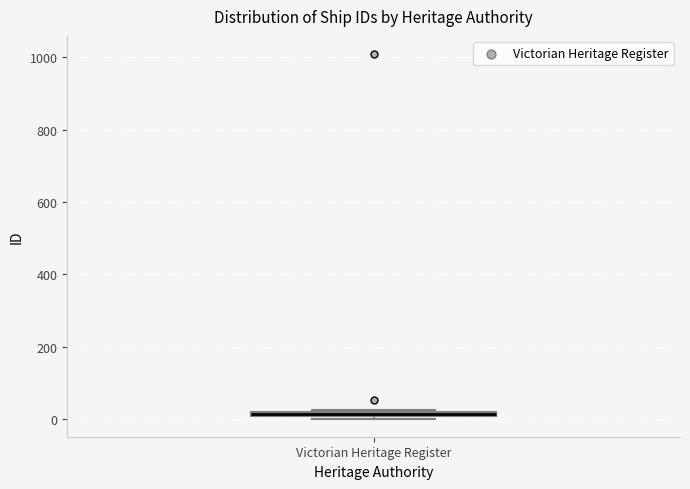

Where is the lower edge of the box for Victorian Heritage Register on the y-axis? The values are not printed on the chart, so give them approximately, as read against the axis.

0